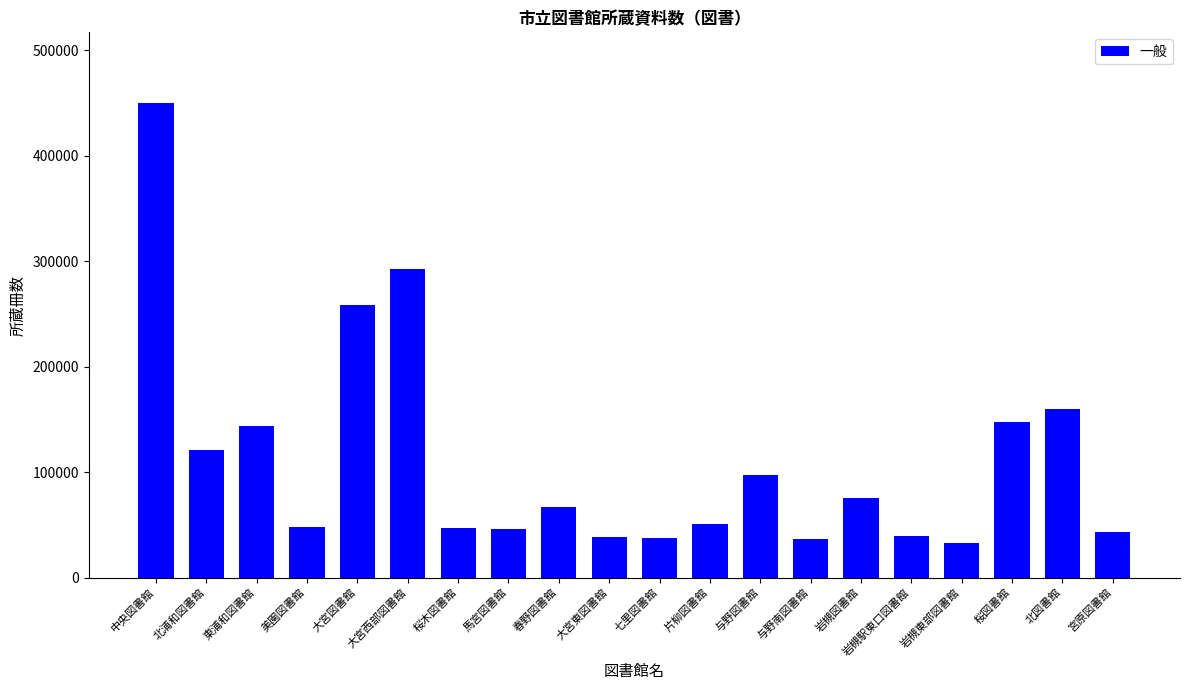

What is the change in value from 東浦和図書館 to 片柳図書館?

-92975